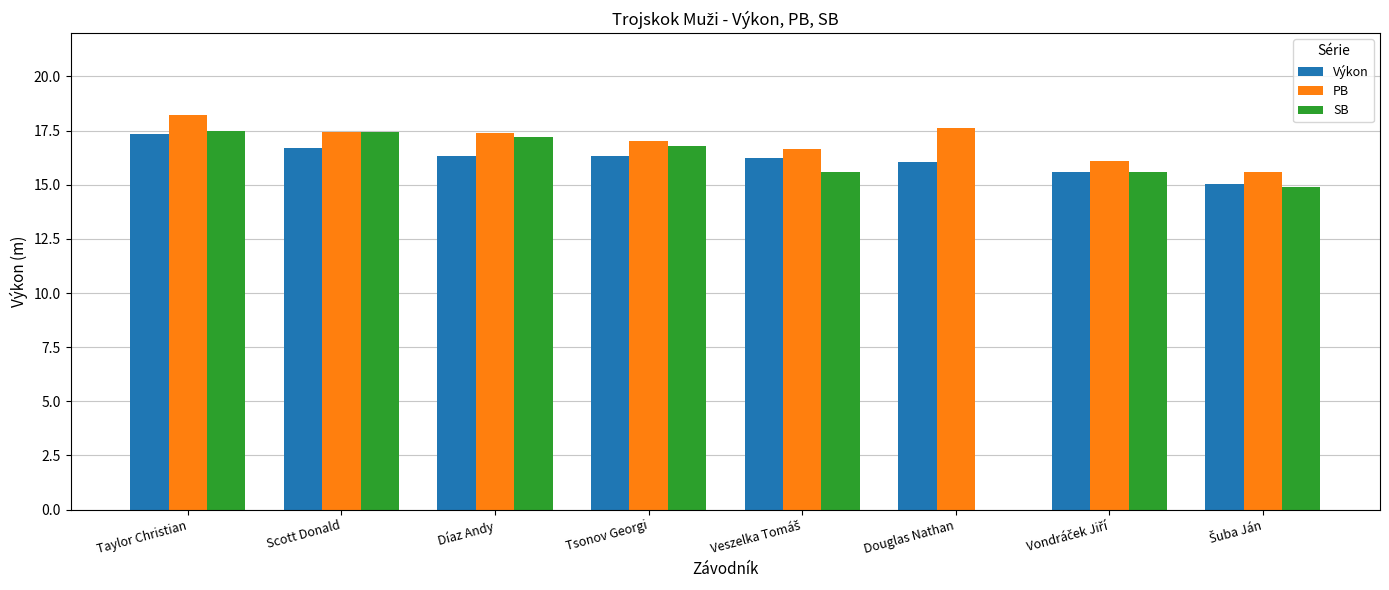

At which category is the sum across all series the highest?

Taylor Christian